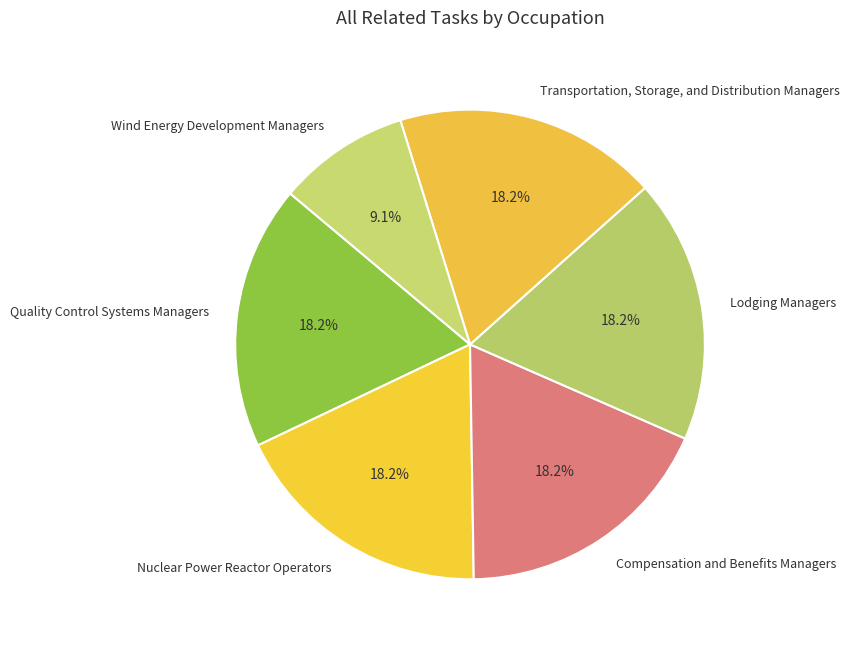

Does Nuclear Power Reactor Operators represent more than half of the total?

No